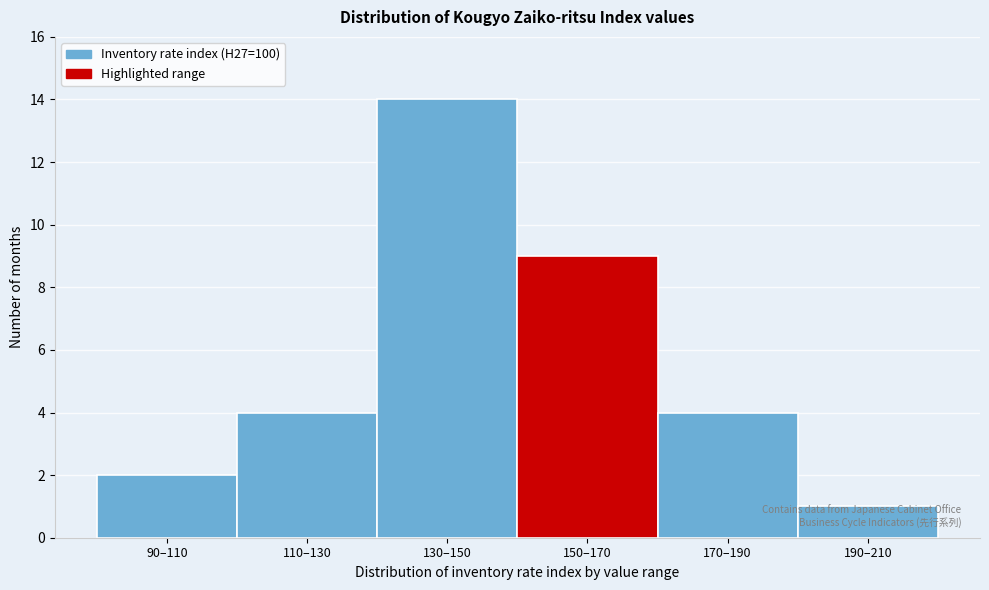

True or false: the data shows 4 at 170–190.

True